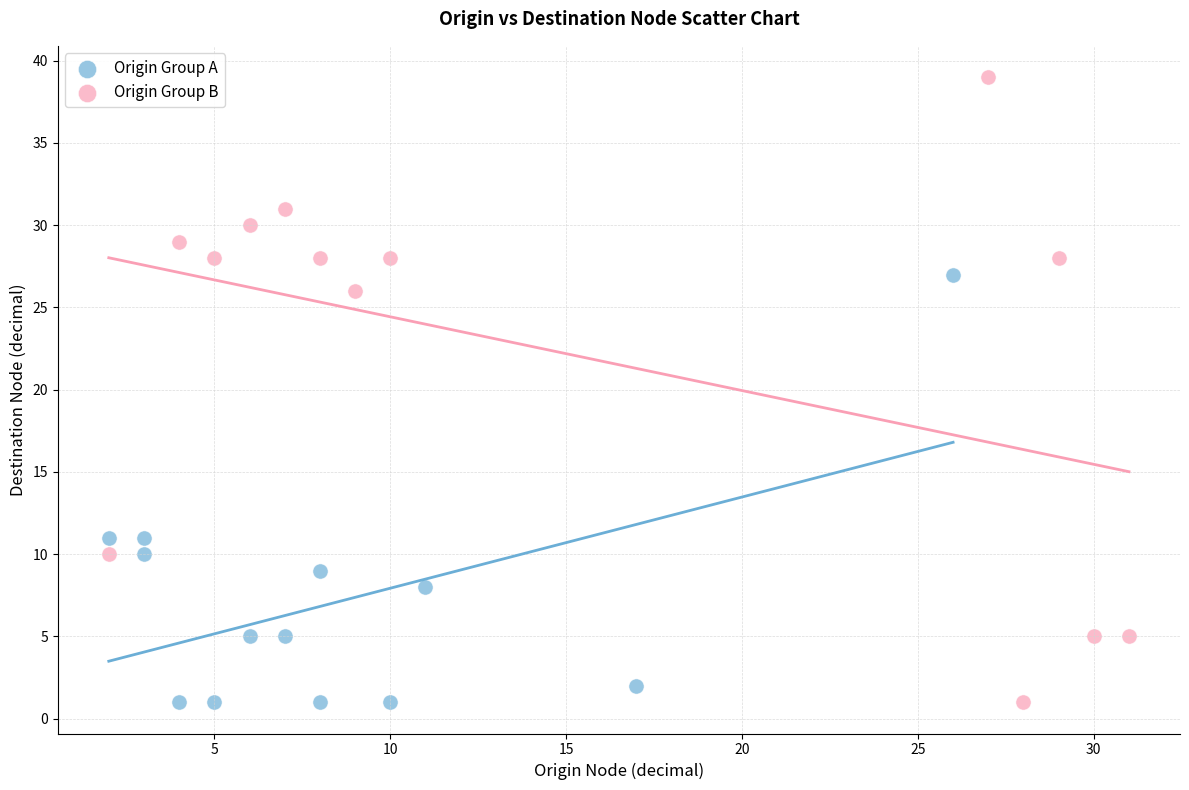

Which series reaches the maximum Y coordinate?

Origin Group B